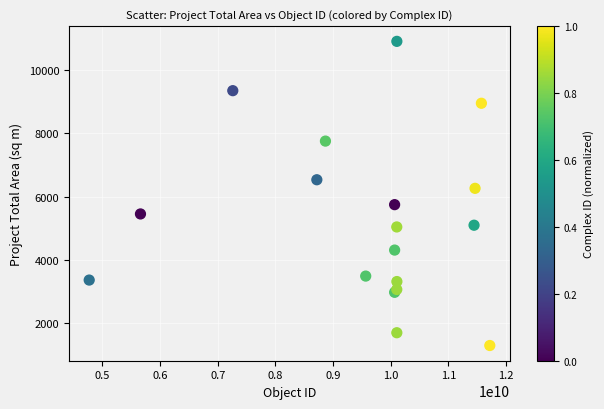

What Y value in the scatter plot is closest to 6100?

6262